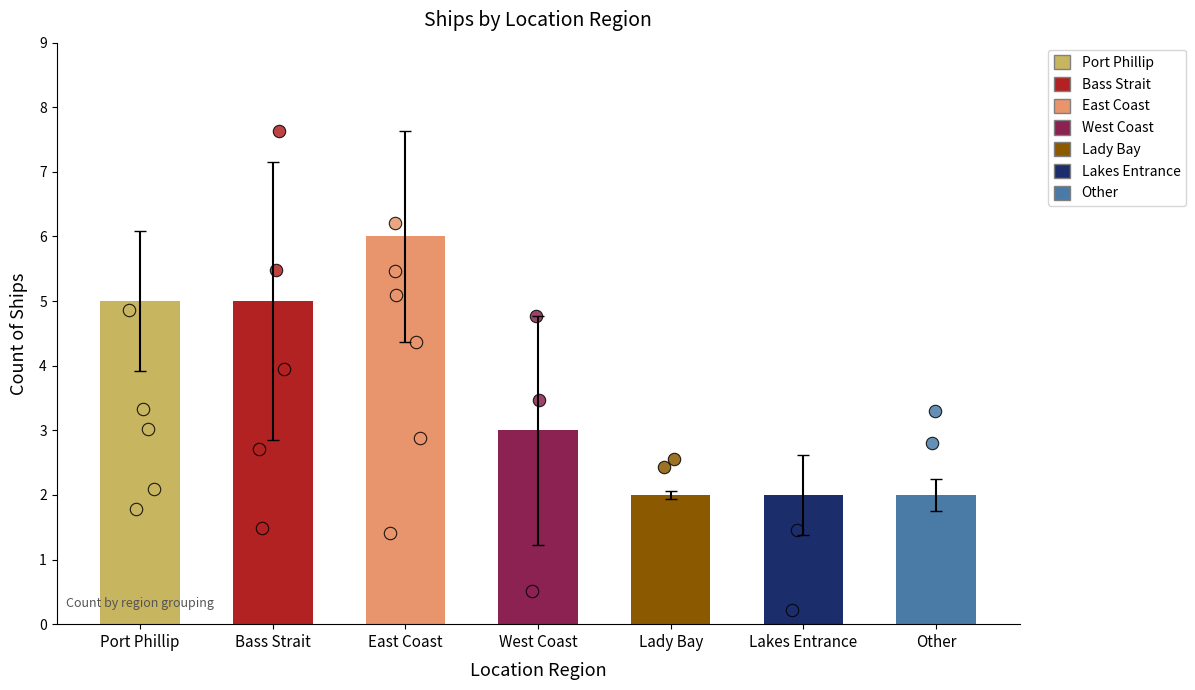

What is the change in value from West Coast to Other?

-1